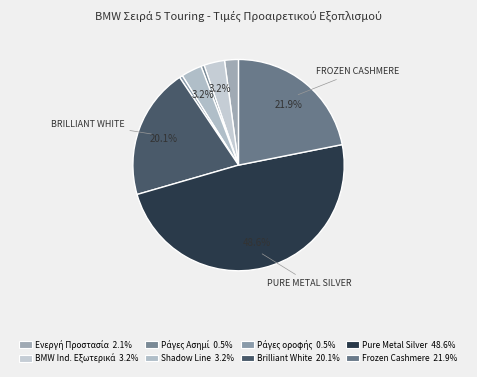

What is the largest slice in the pie chart?

BMW Individual Pure metal Silver